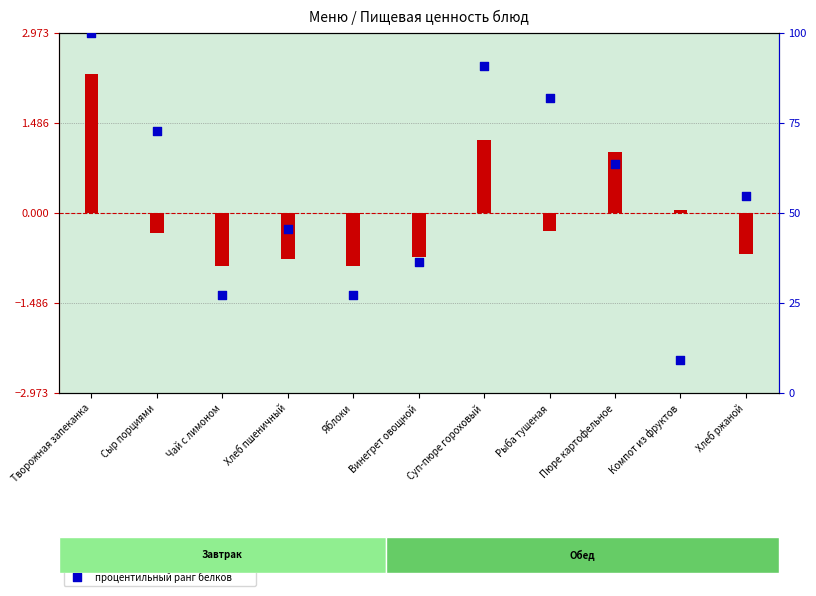

Which series reaches the maximum Y coordinate?

процентильный ранг белков